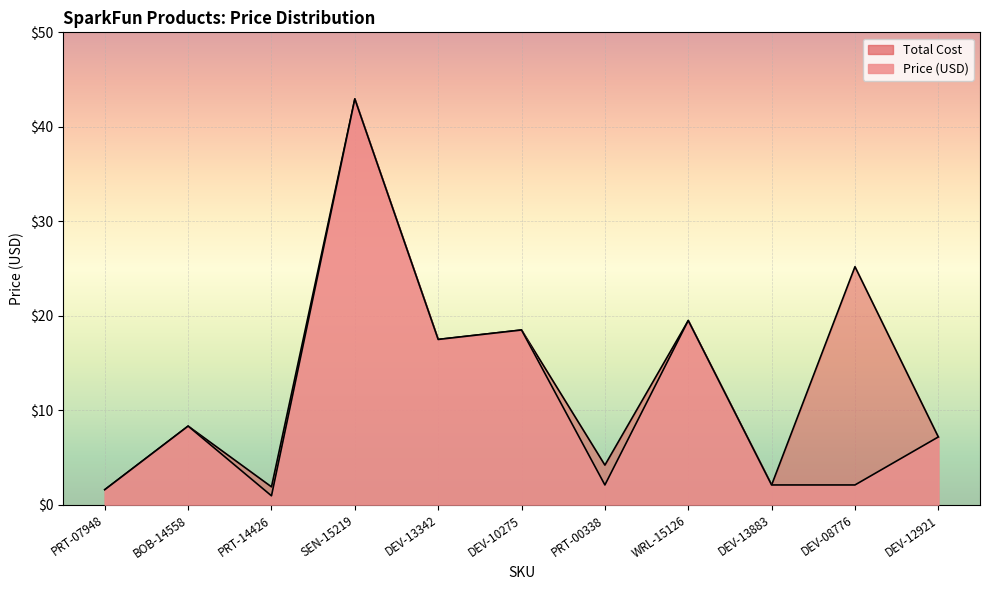

What are all the series names shown in the legend?

Price (USD), Total Cost